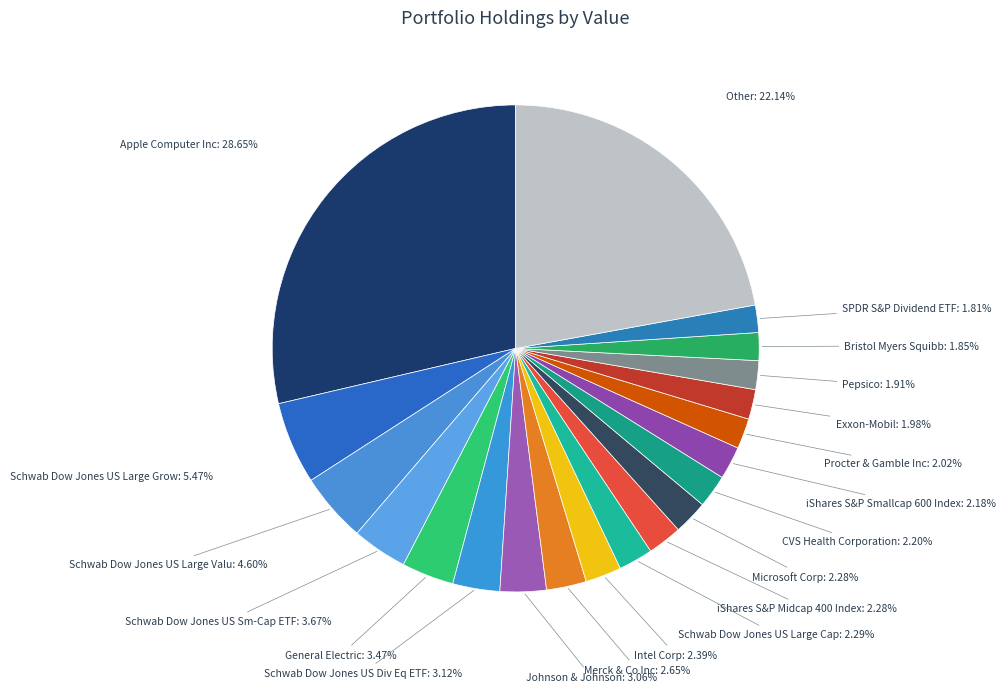

What is the largest slice in the pie chart?

Apple Computer Inc